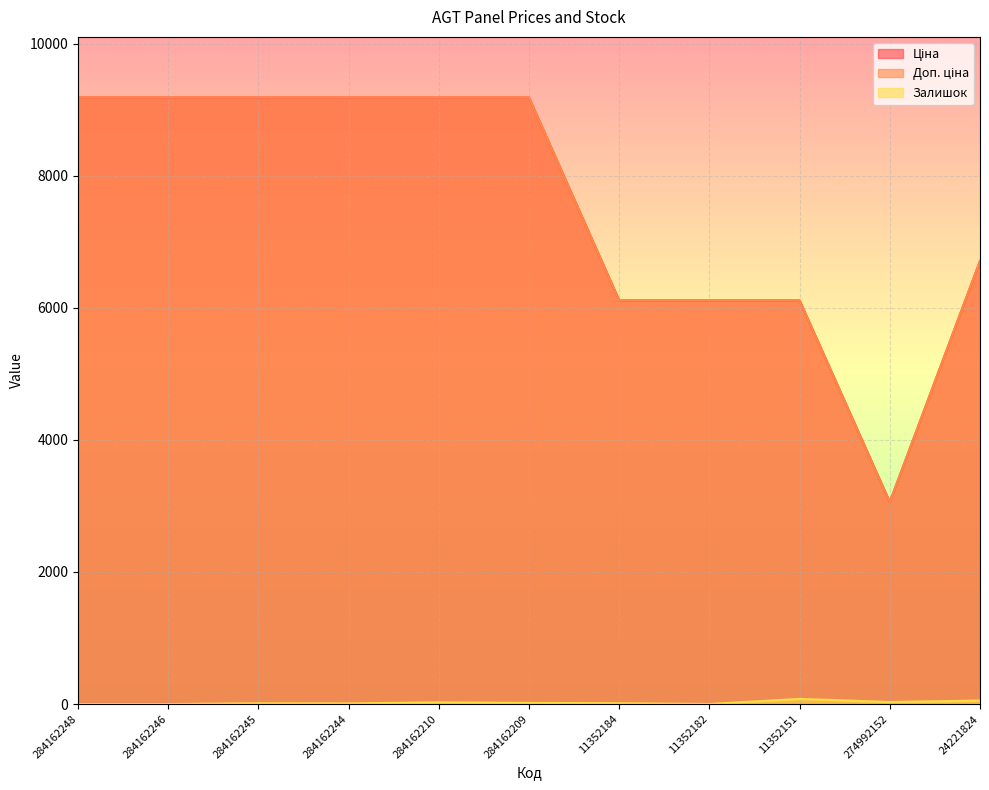

How many lines are shown in the chart?

3